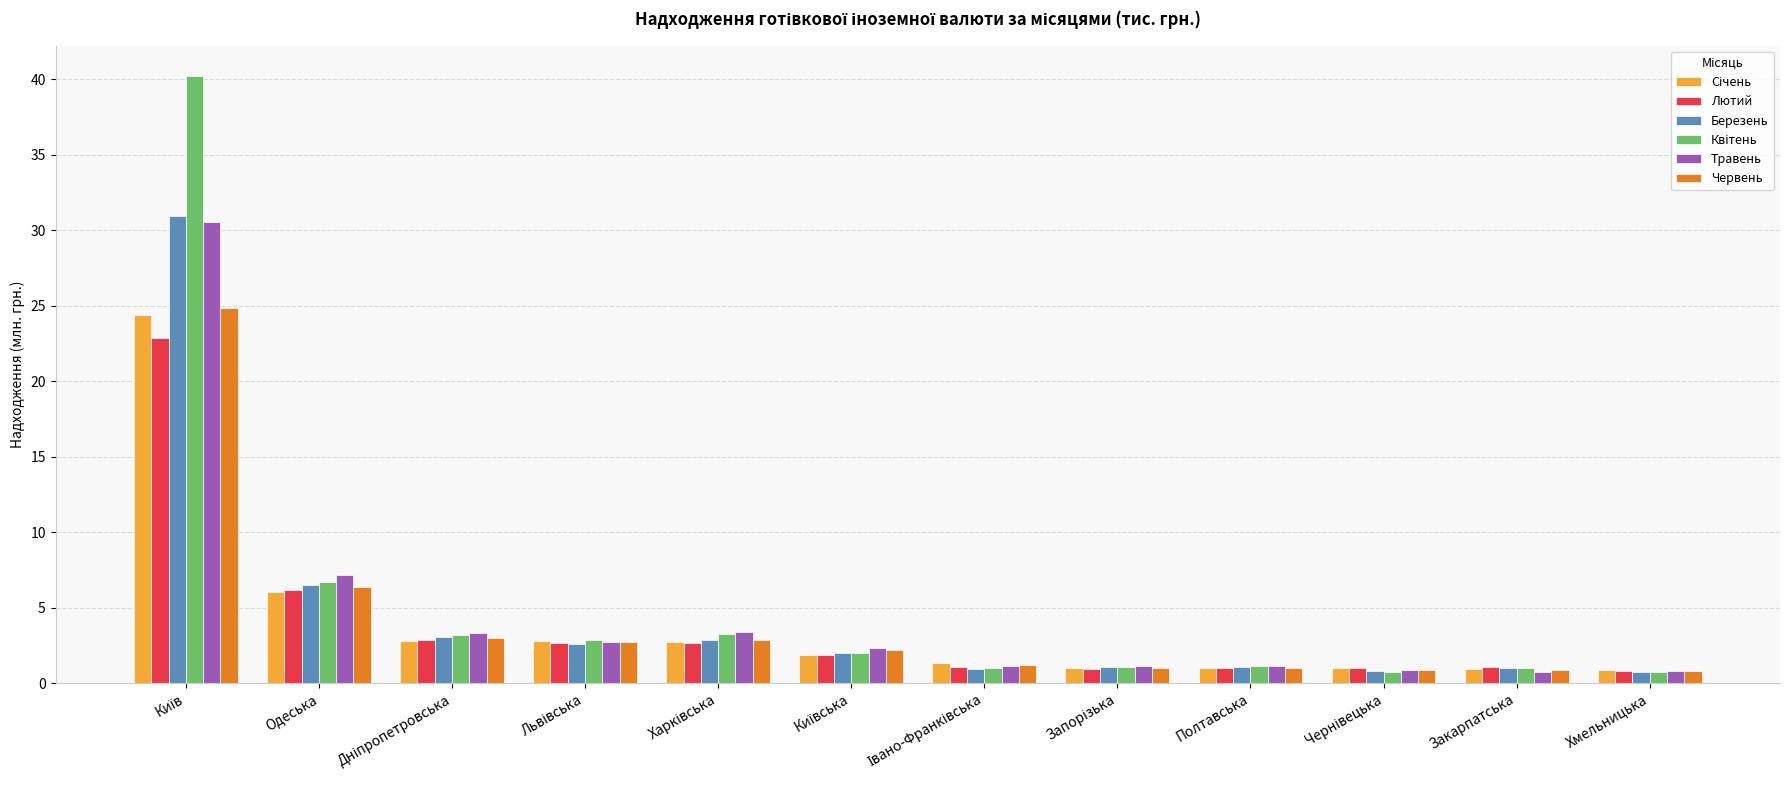

What is the spread (max minus min) of values at Одеська?

1.1